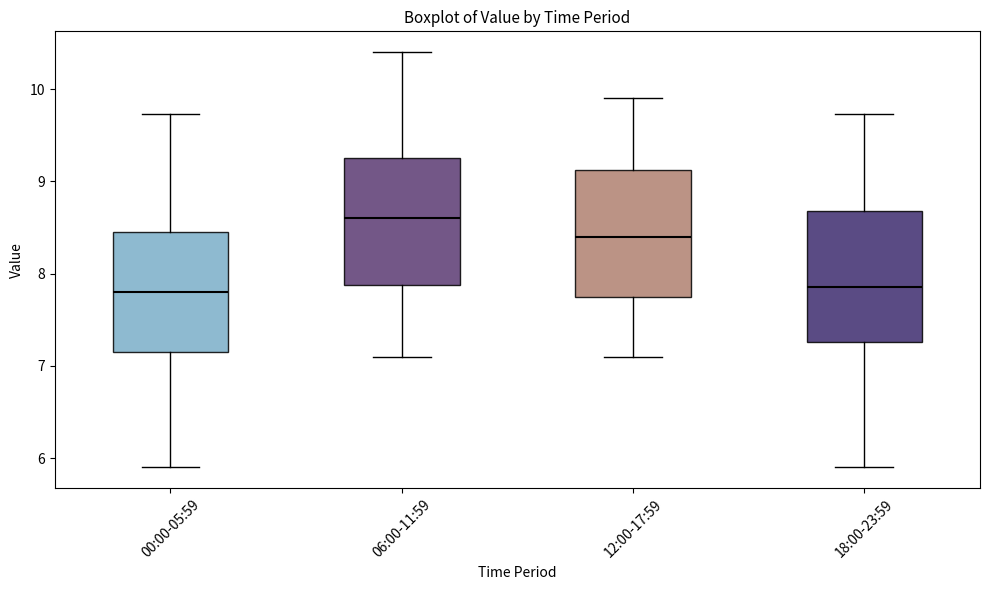

Which box has the highest median line?

06:00-11:59